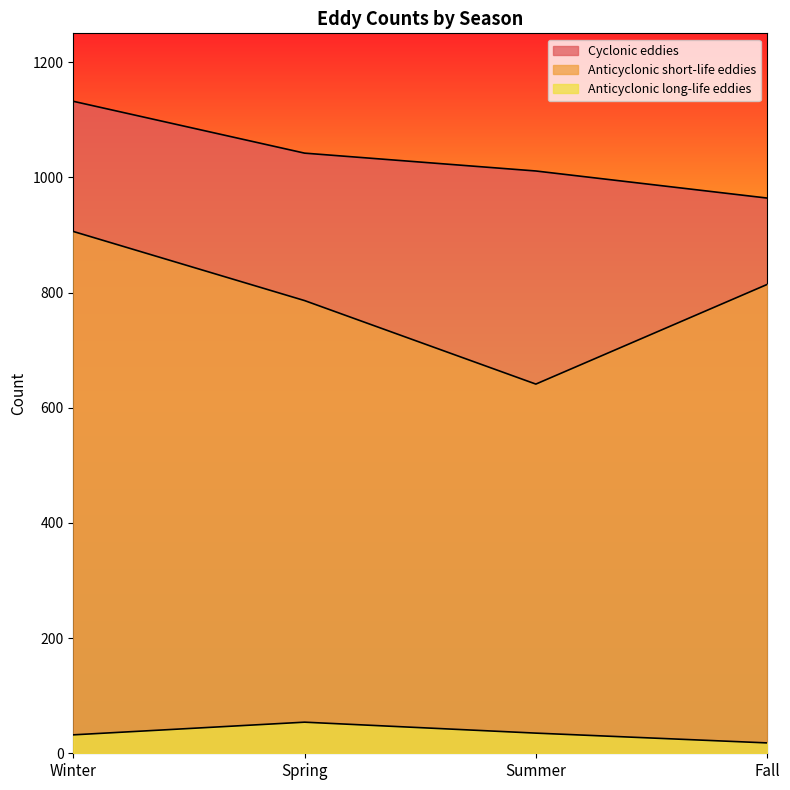

In Anticyclonic long-life eddies, how many points are higher than both neighbors (excluding endpoints)?

1